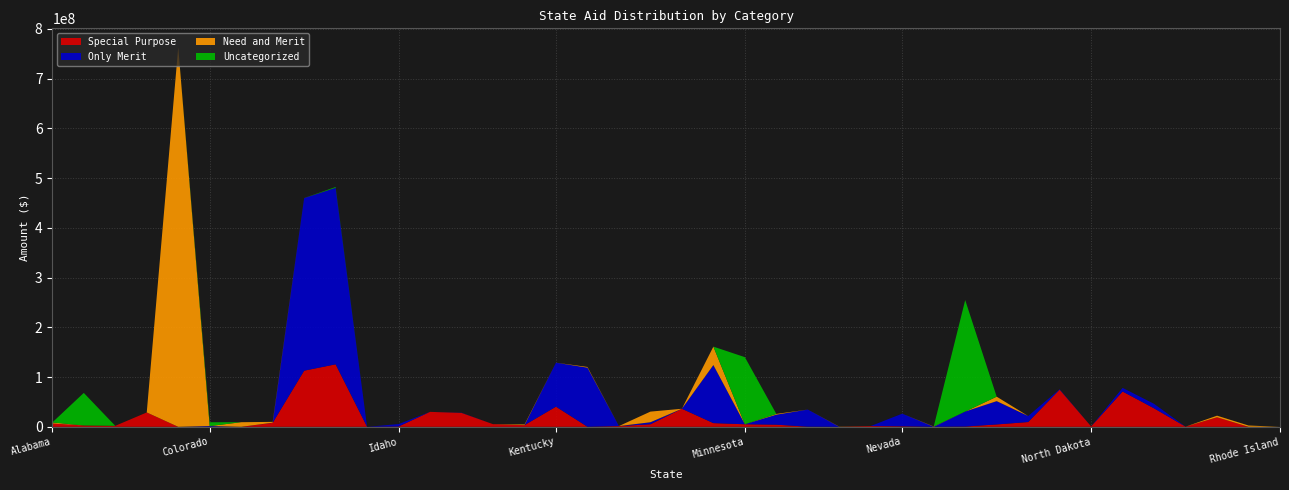

Reading left to right, what are all the values shown in this chart?

Special Purpose: 6652327	2731854	1984952	28896999	0	0	1200	8058680	112875710	125667146	0	703300	30088545	28015871	5342514	3396121	40521587	141450	1520684	5169333	36306863	7451212	5165402	4328170	294833	0	1573861	1062858	128083	591928	4794233	9624290	74733916	802564	70989453	37164877	311306	19168312	0	0
Only Merit: 0	0	0	13750	0	1497710	0	200572	347014439	354863380	0	4778000	0	333000	0	0	88441108	118755910	0	4014000	0	116737758	0	20077793	34423142	0	0	25391534	0	30134359	46845766	12093000	861000	0	7279930	9001000	0	0	0	0
Need and Merit: 2119200	0	0	0	763008000	0	9257291	1673671	105000	0	0	0	0	0	0	1352261	0	1451570	0	21376654	0	37030387	0	1516218	0	388334	0	0	540000	0	8952811	0	0	0	0	0	0	3206735	2621584	0
Uncategorized: 0	65428179	0	0	0	7645440	0	0	0	1643771	0	0	0	0	0	74341	0	0	0	0	0	0	134898424	0	0	0	0	0	0	224075078	0	0	0	0	0	0	0	0	0	0